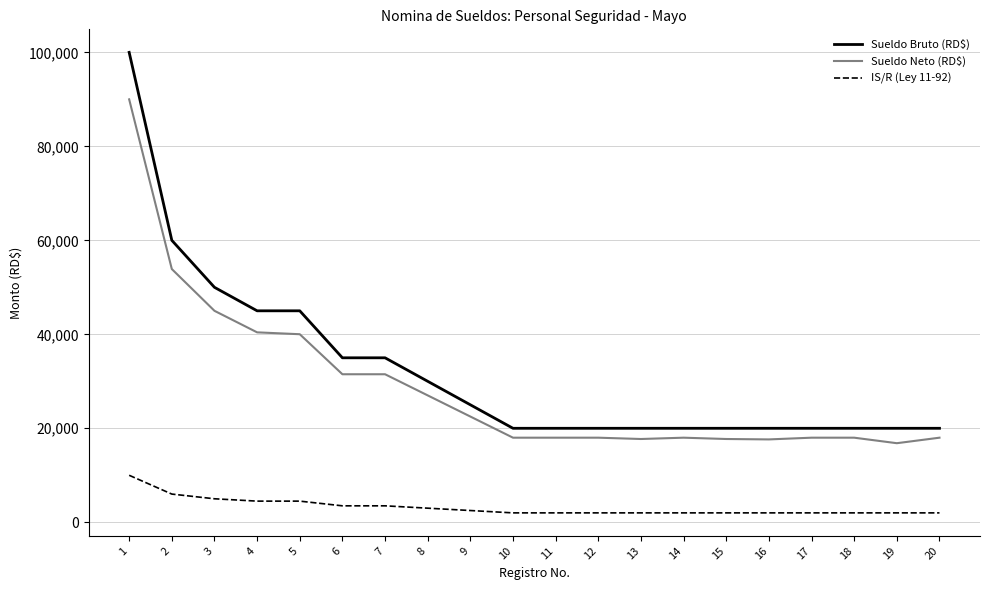

What is the maximum value for IS/R (Ley 11-92)?

10000.0